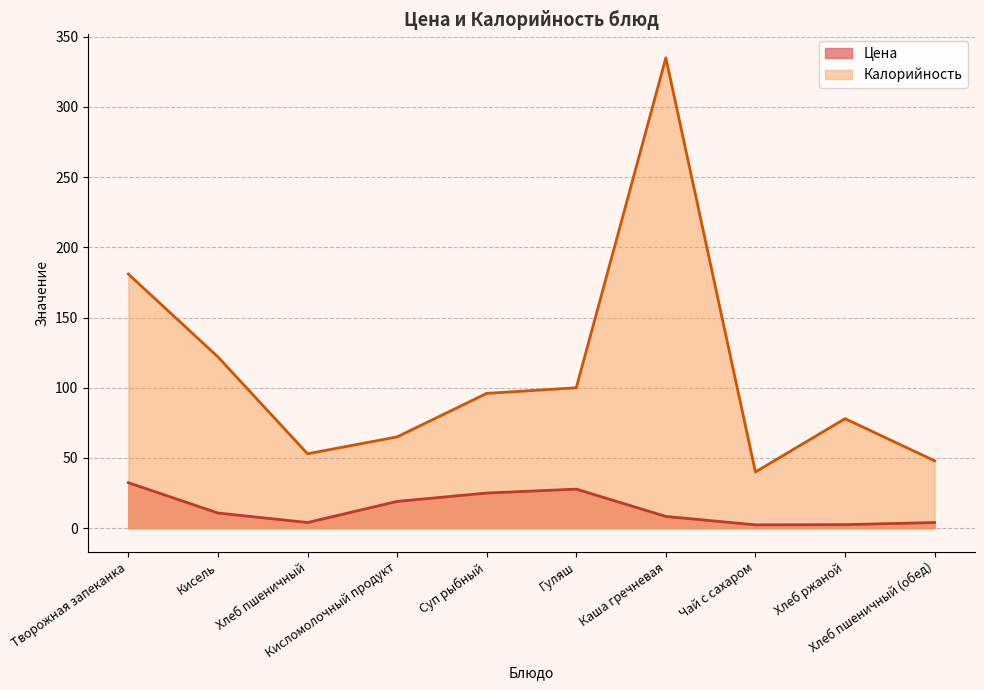

Does the chart display data point markers on the line(s)?

No